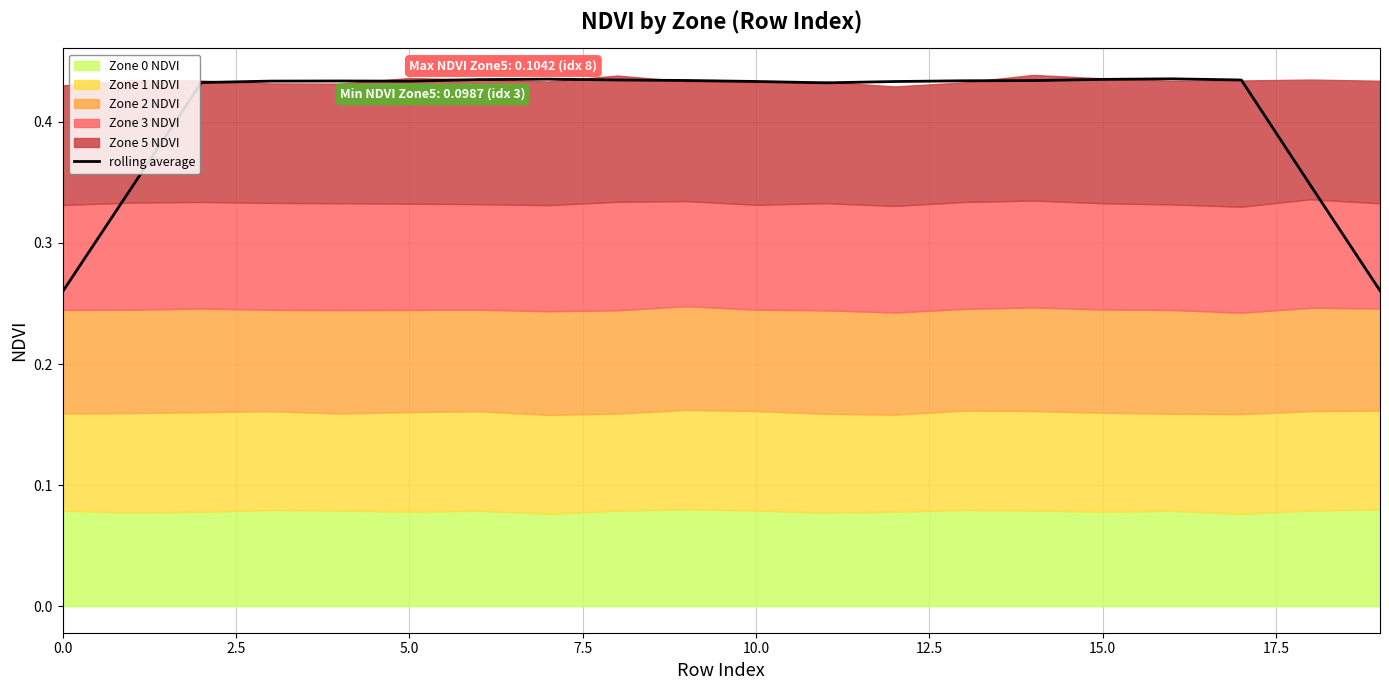

True or false: rolling average has a value of 0.1 at 10.0.

False